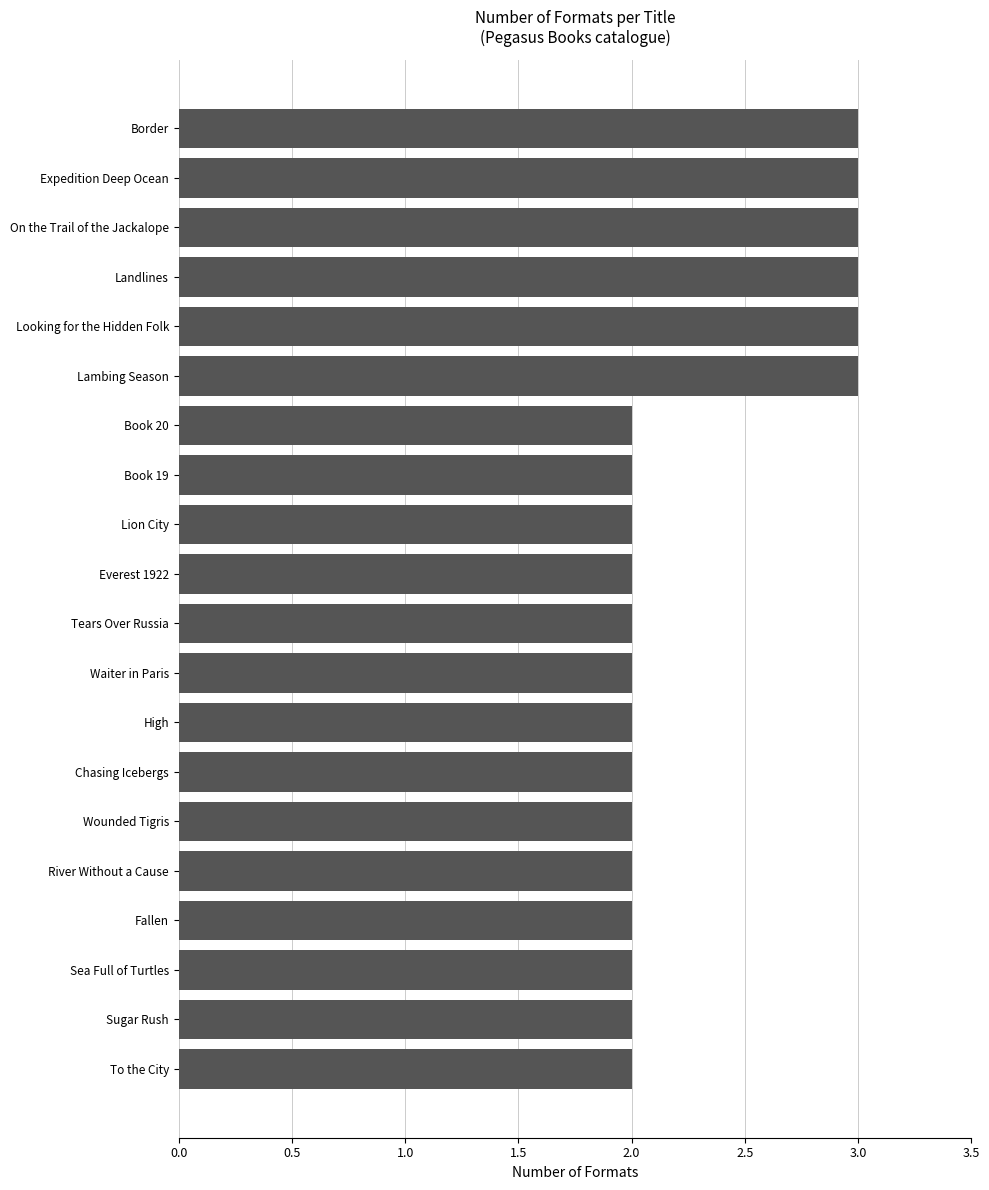

What is the sum of the values at Border and River Without a Cause?

5